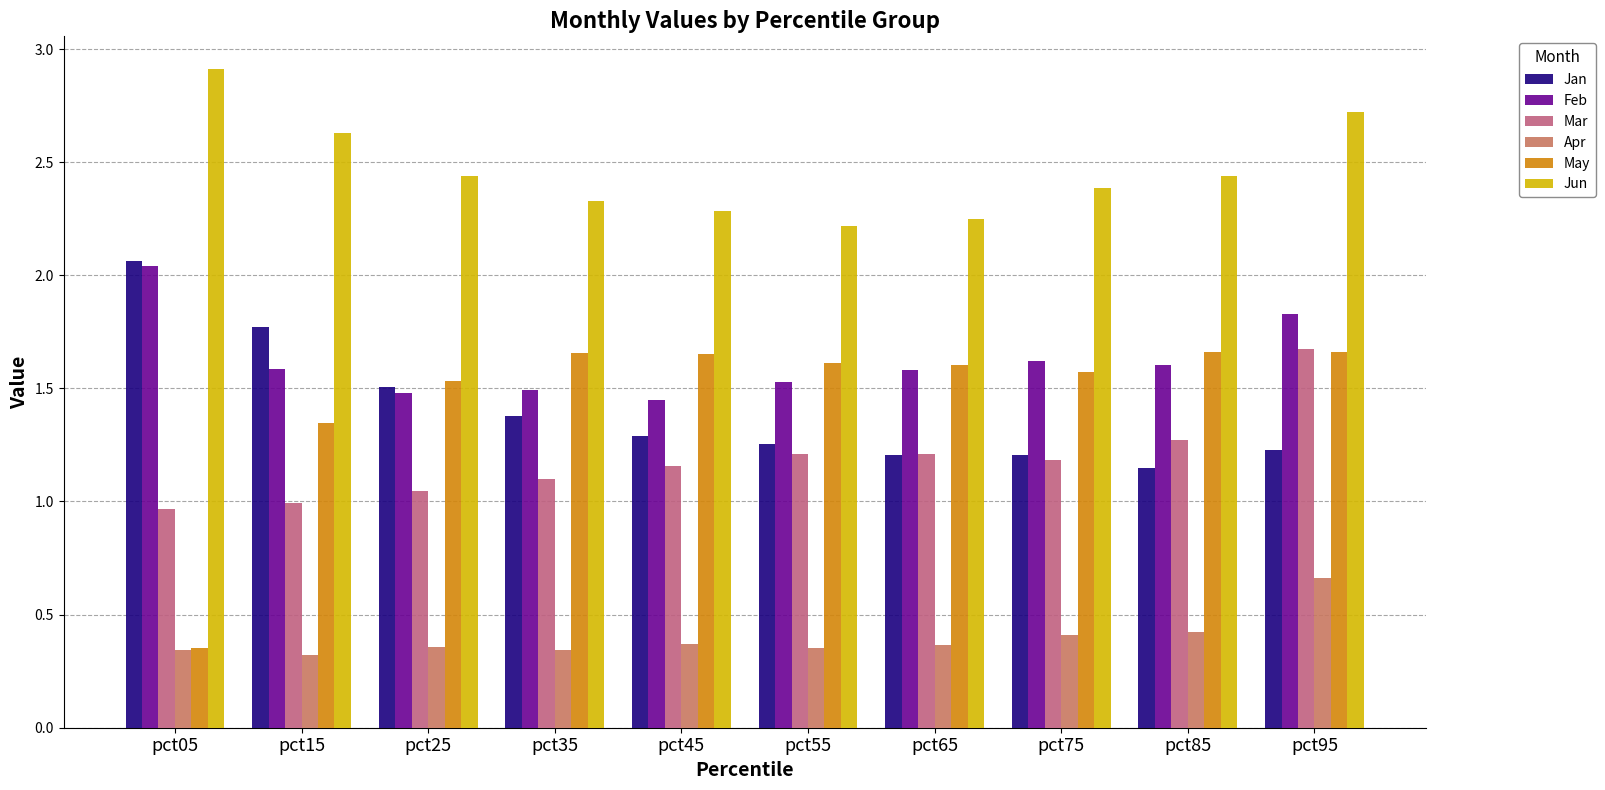

Rank the series at pct35 from highest to lowest value.

Jun, May, Feb, Jan, Mar, Apr